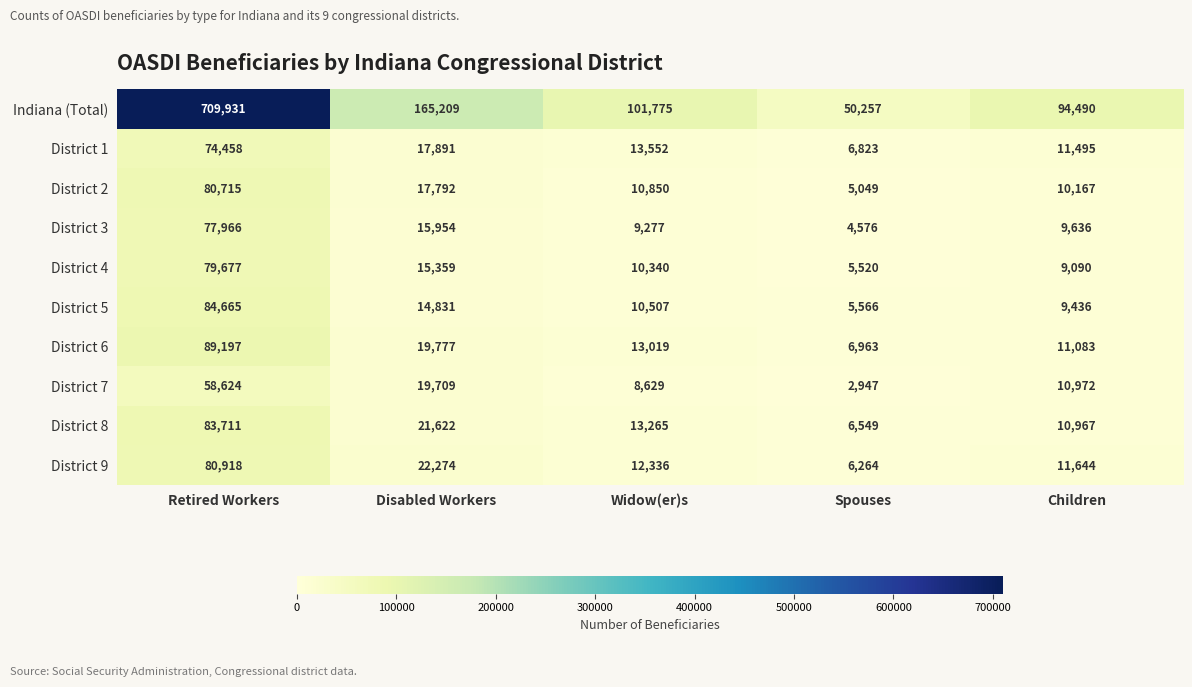

At which label does District 6 reach its minimum?

Spouses